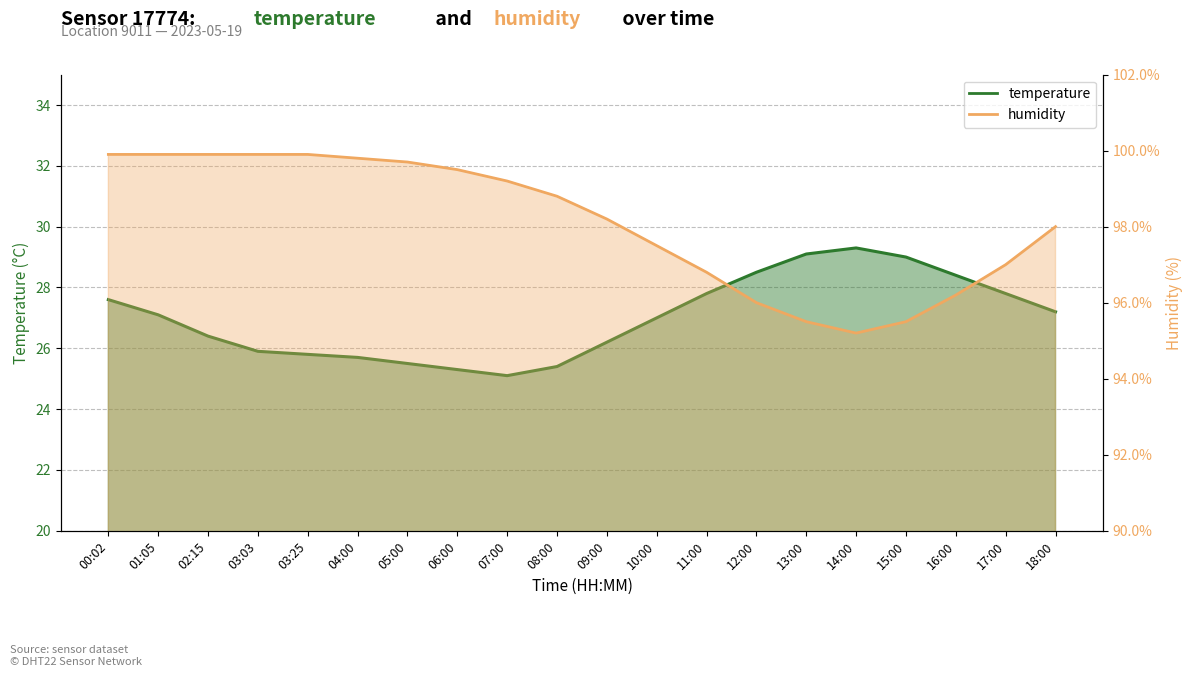

What is the label of the 17th point from the right?

03:03